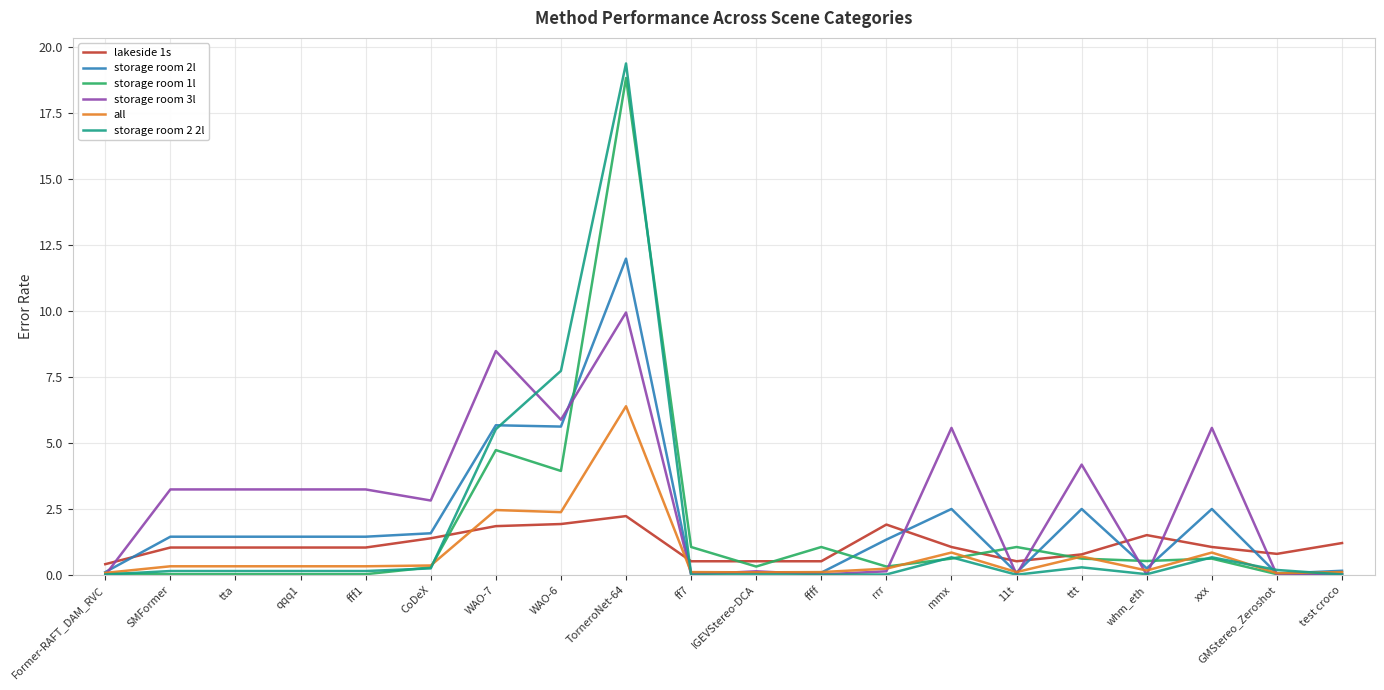

The value of lakeside 1s at ttt is 0.8. True or false?

True